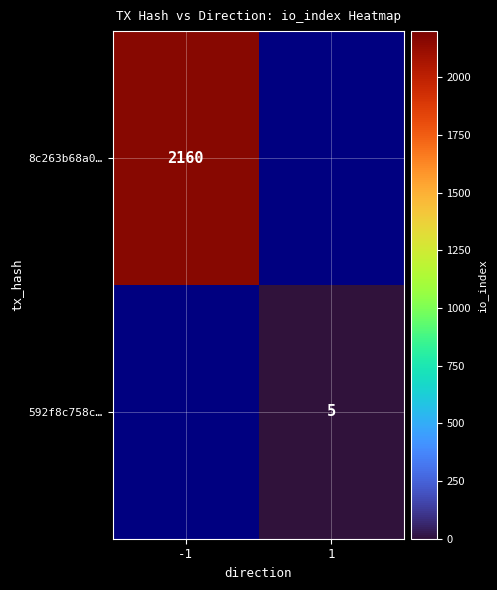

The 8c263b68a0… series shows 2837 at -1. True or false?

False